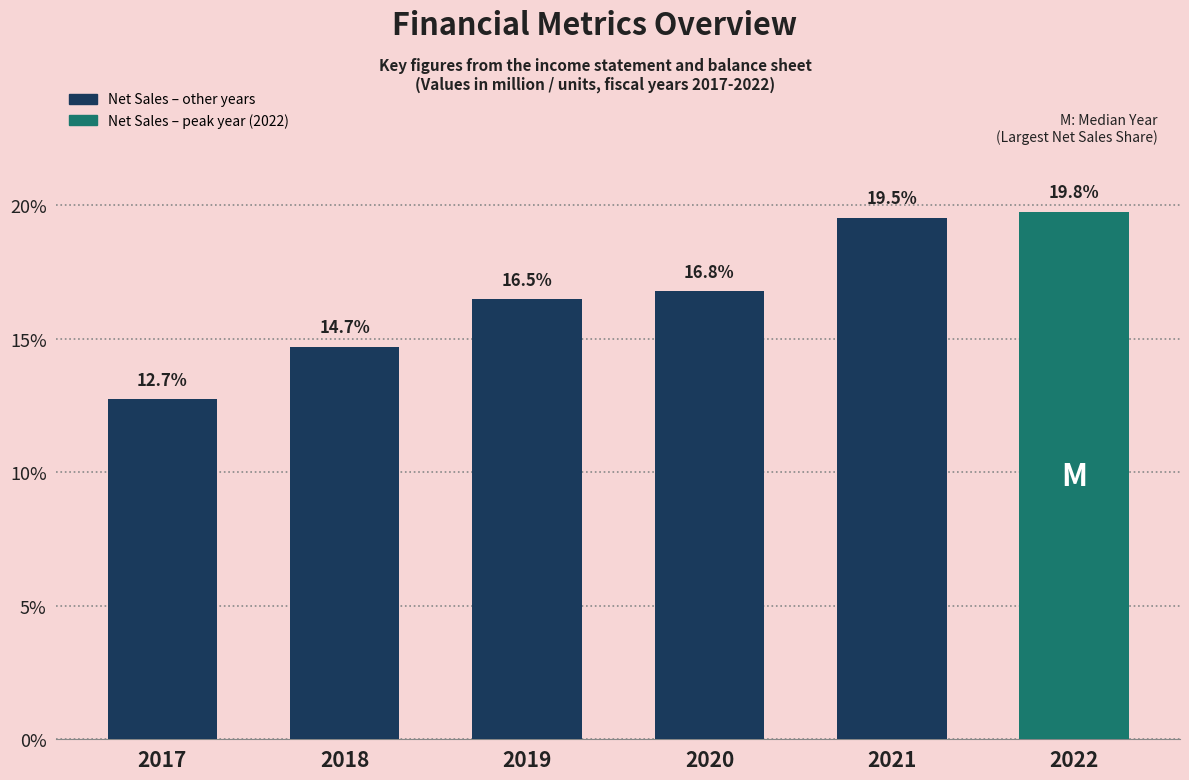

Reading left to right, transcribe all the data shown in this chart.

12.7	14.7	16.5	16.8	19.5	19.8